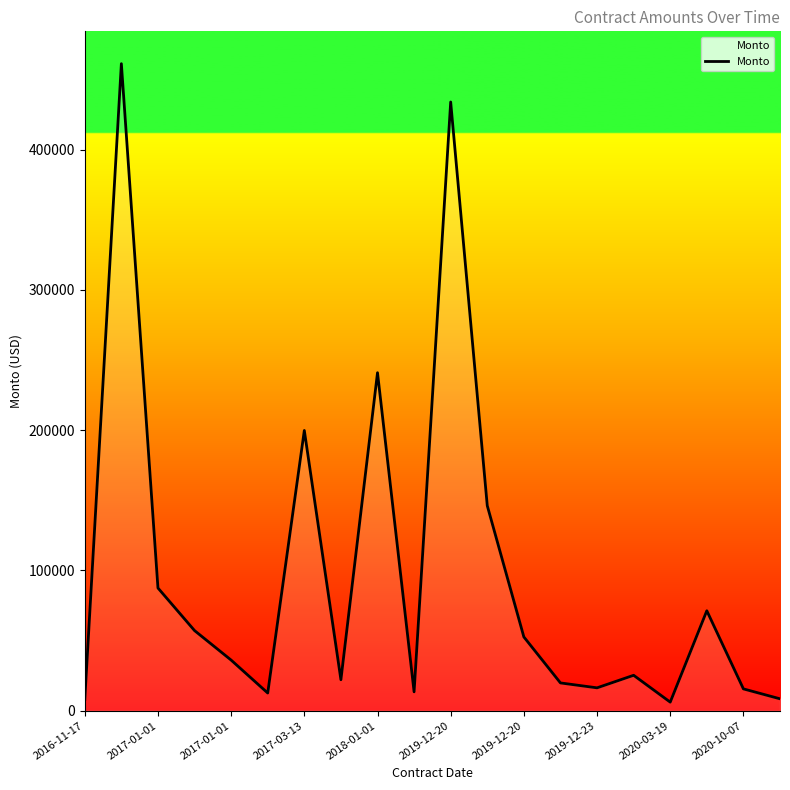

What is the maximum value shown in the chart?

461344.8